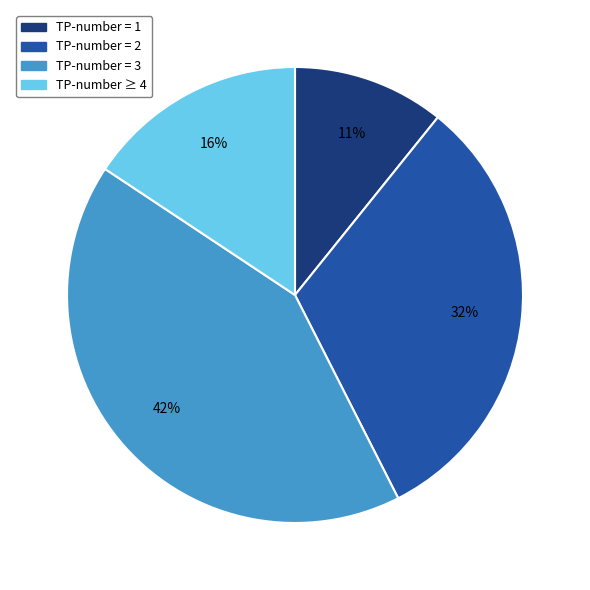

How many slices are in this pie chart?

4